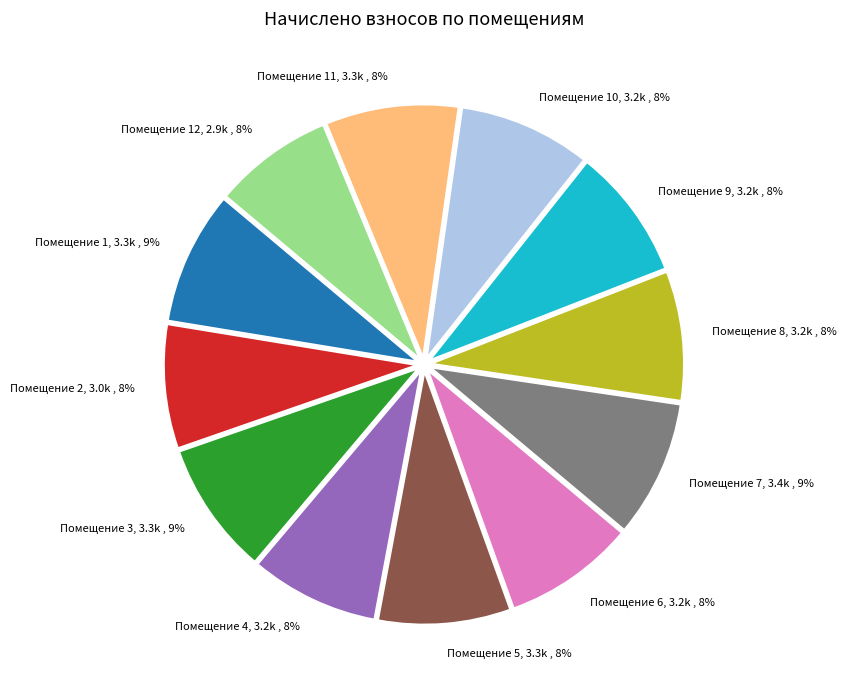

How many slices are in this pie chart?

12